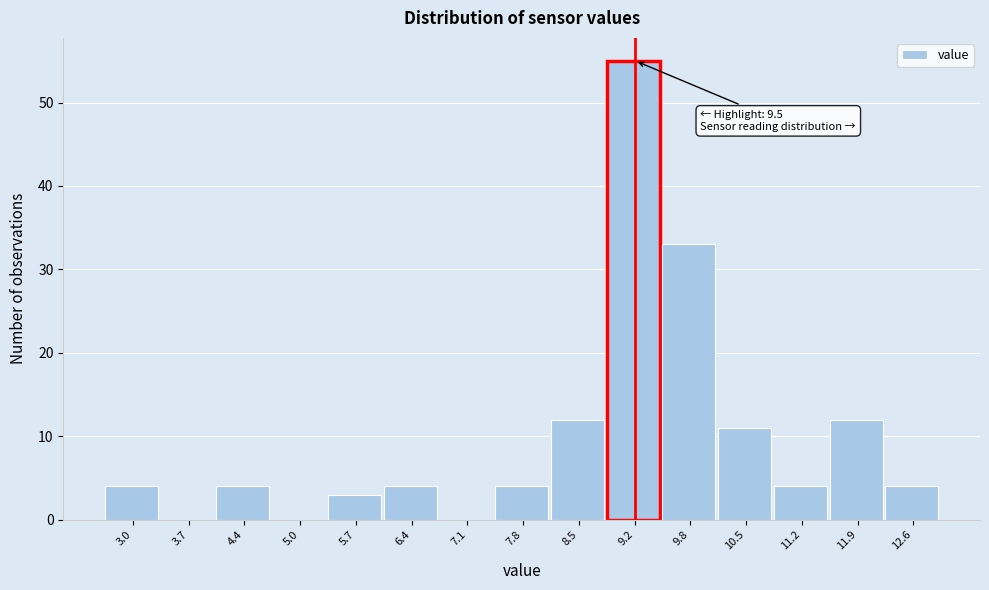

Reading left to right, list all the values displayed in this chart.

3.0=4	3.7=0	4.4=4	5.0=0	5.7=3	6.4=4	7.1=0	7.8=4	8.5=12	9.2=55	9.8=33	10.5=11	11.2=4	11.9=12	12.6=4